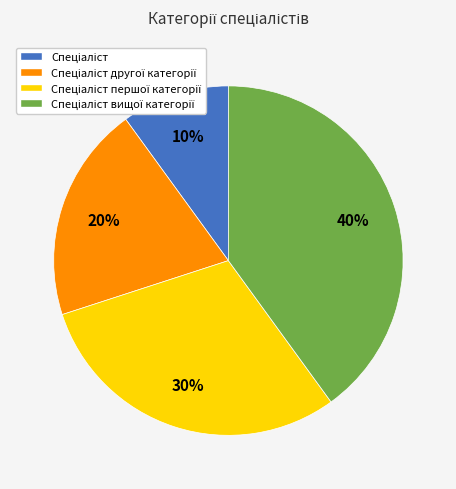

To the nearest percent, what is the difference between the largest and smallest slice percentages?

30%